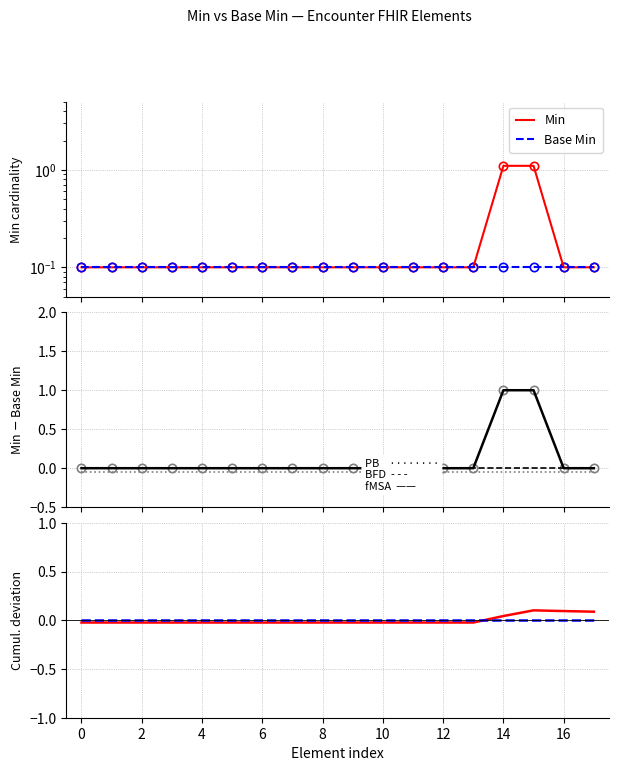

What is the smallest value displayed?

0.1